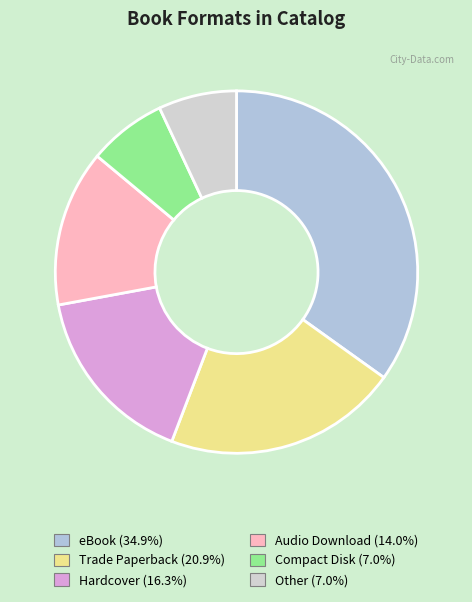

What is the largest slice in the pie chart?

eBook